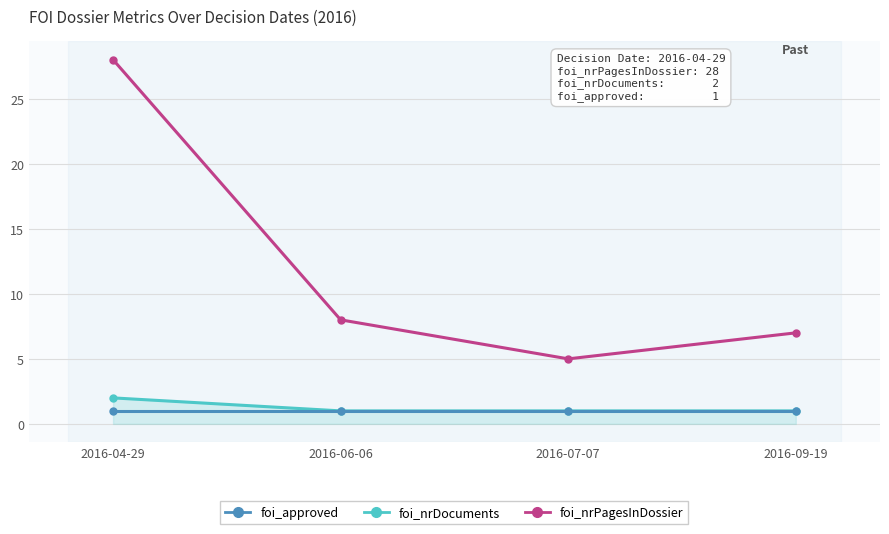

The foi_nrDocuments series shows 1 at 2016-07-07. True or false?

True